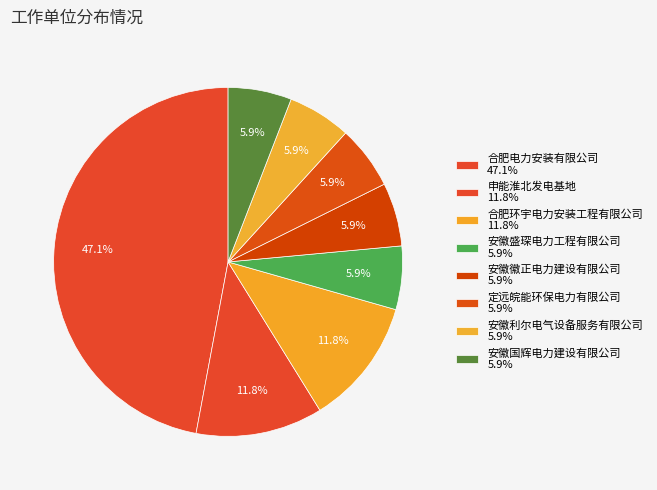

To the nearest percent, what is the difference between the largest and smallest slice percentages?

41%